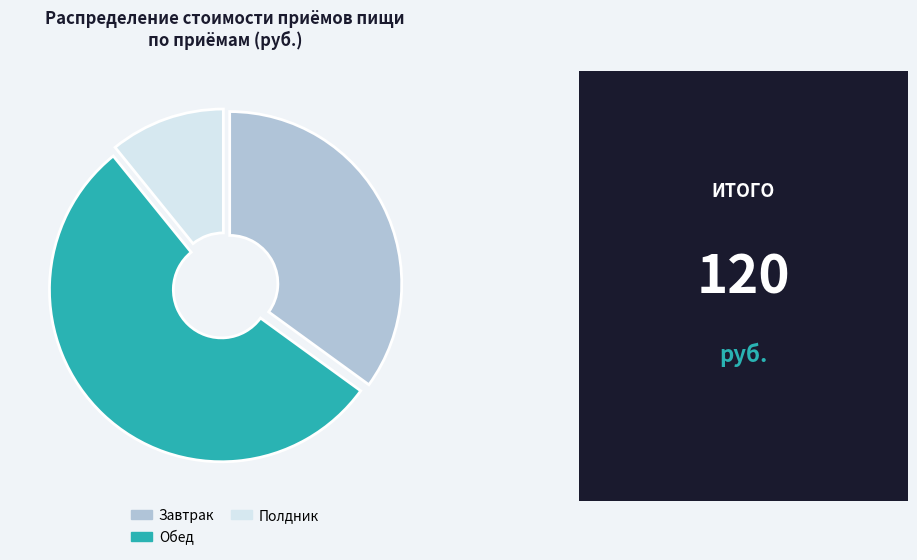

Is it true that Завтрак is 43% of the pie?

False